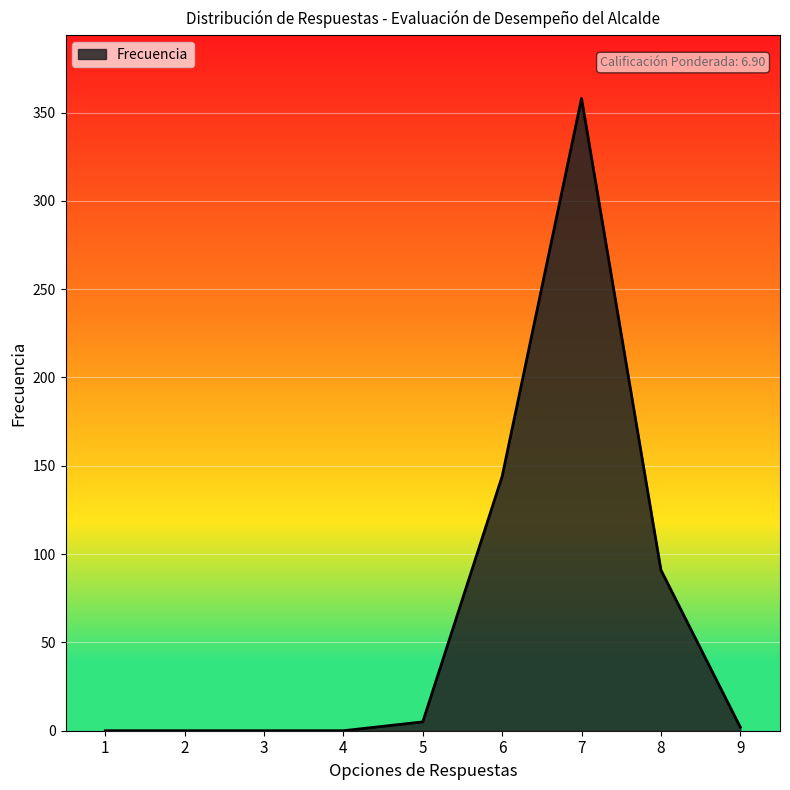

Count the number of categories in the chart.

9